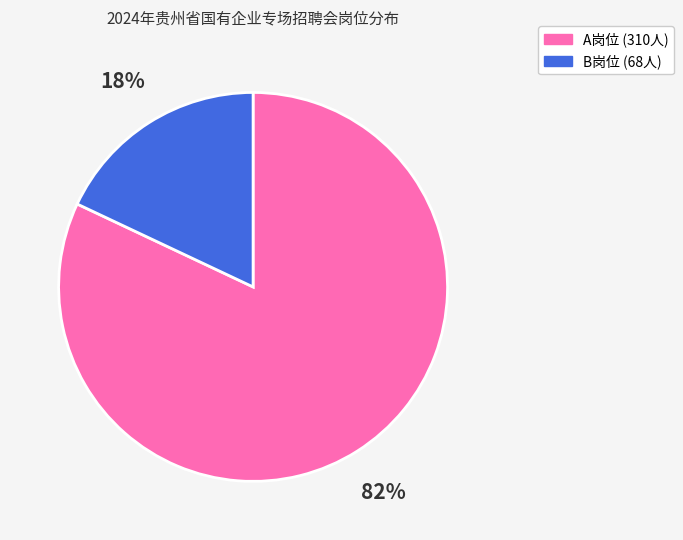

Count the number of slices in the pie.

2